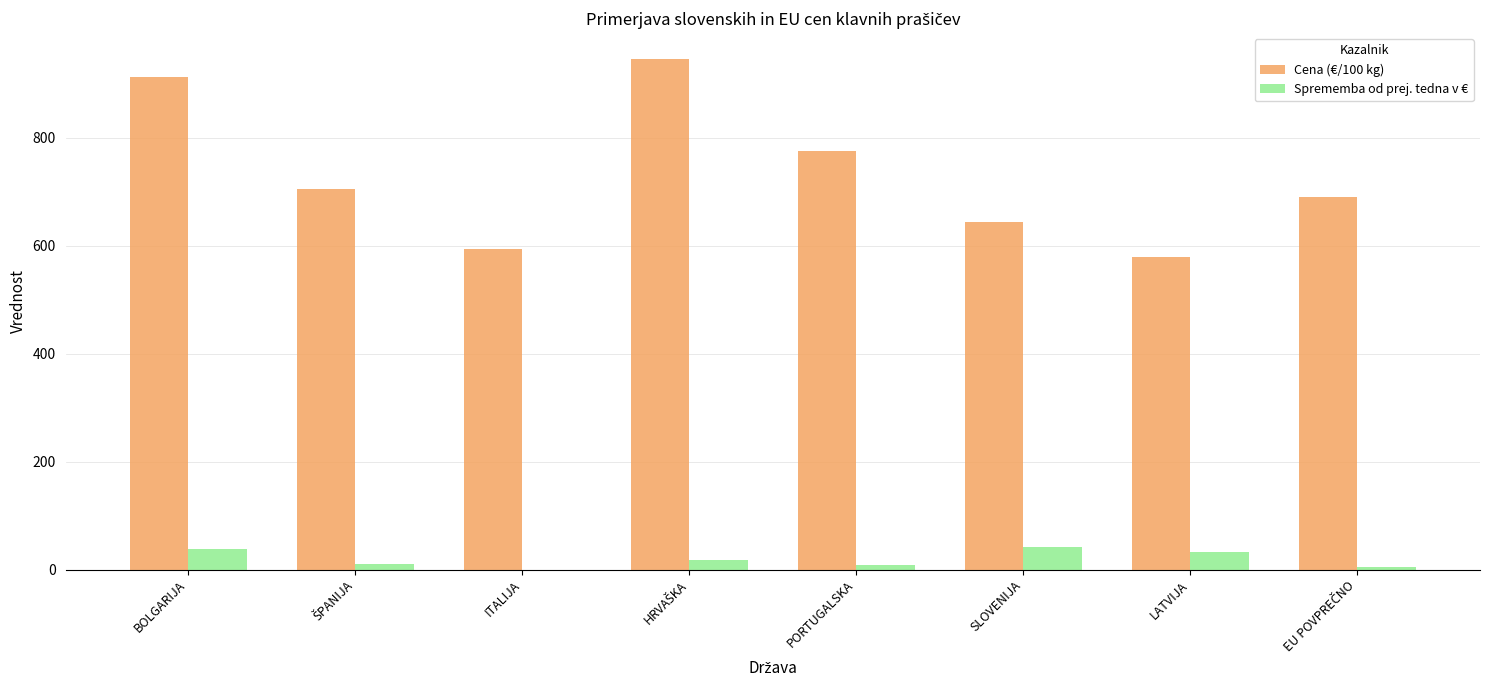

Which series has the largest total across all categories?

Cena (€/100 kg)